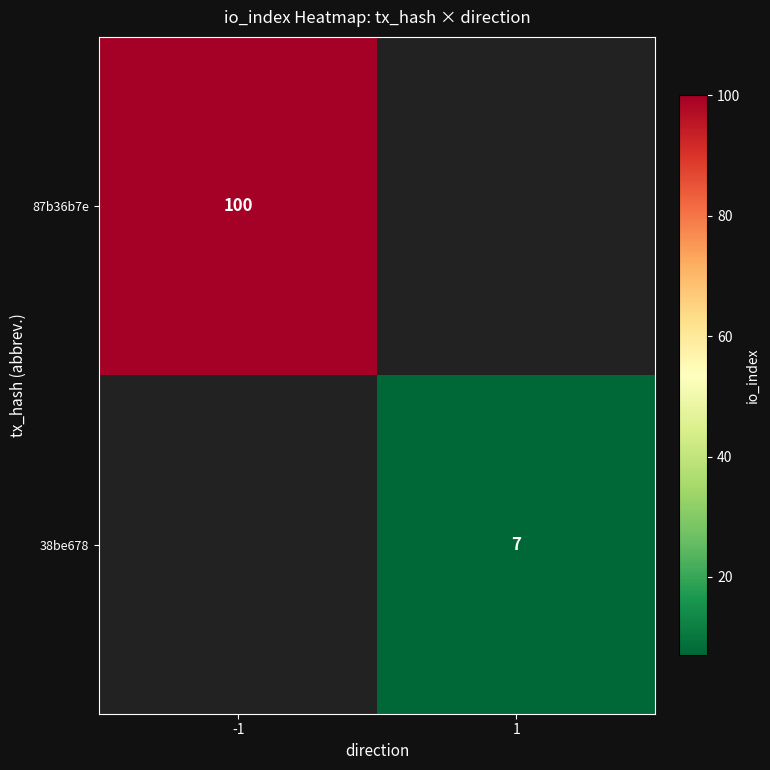

Is it true that 38be678 equals 4 at 1?

False